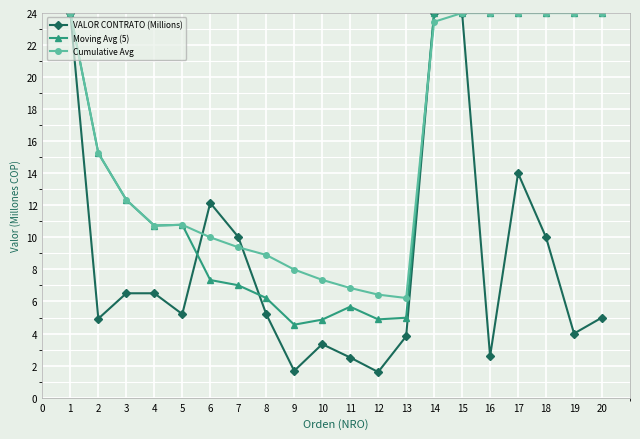

Where is the first local minimum for VALOR CONTRATO (Millions)?

2